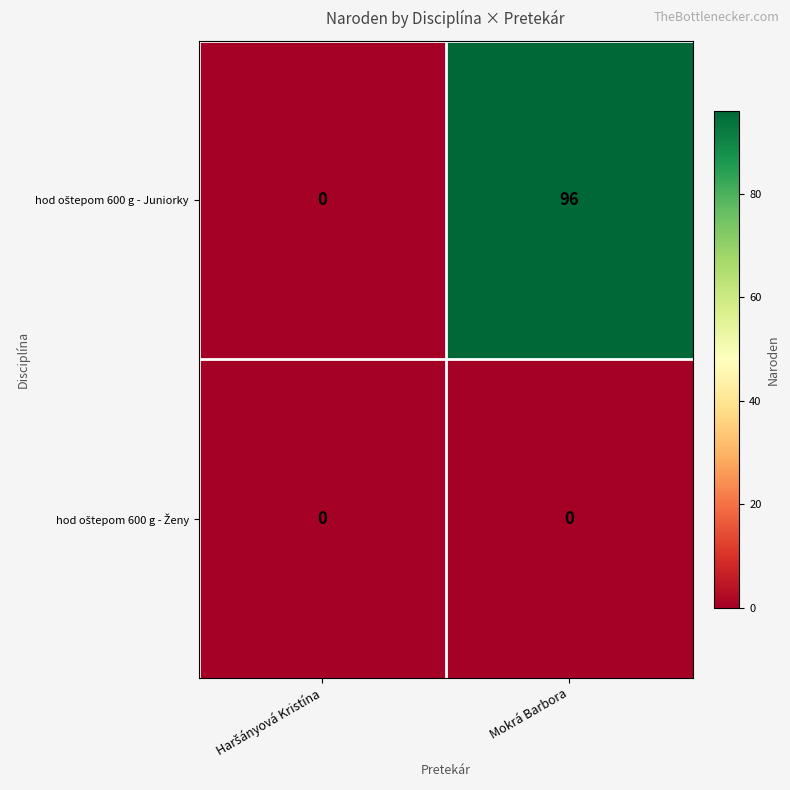

What is the total value across all series at Mokrá Barbora?

96